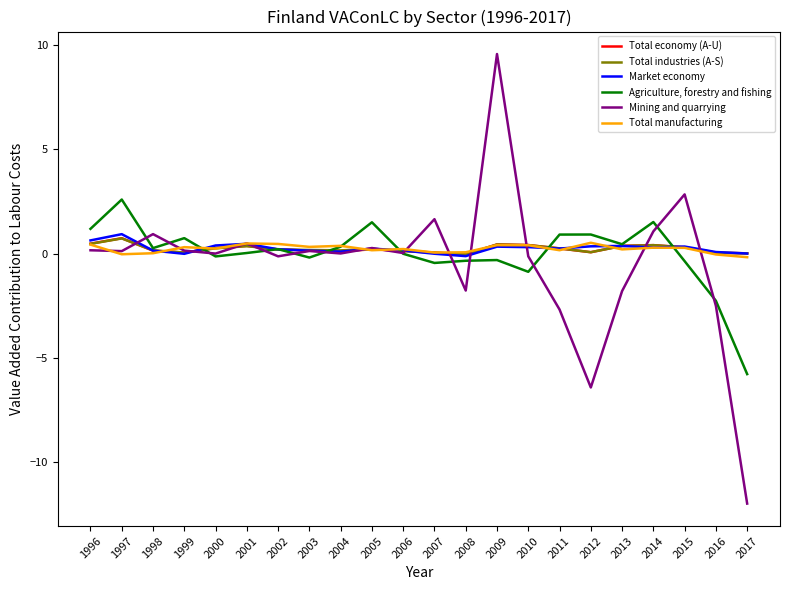

List the series in order of their peak value, lowest first.

Total manufacturing, Total industries (A-S), Total economy (A-U), Market economy, Agriculture, forestry and fishing, Mining and quarrying